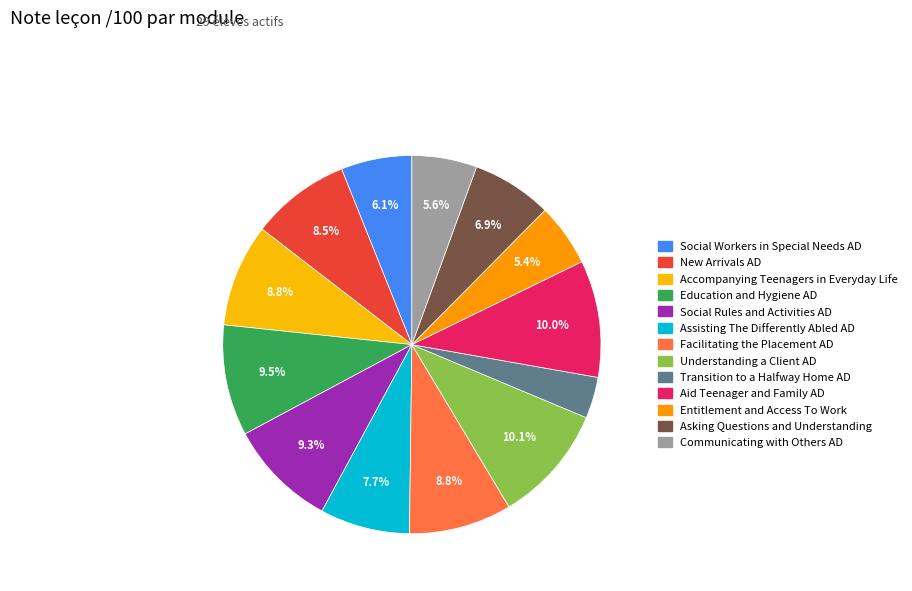

Count the number of slices in the pie.

13